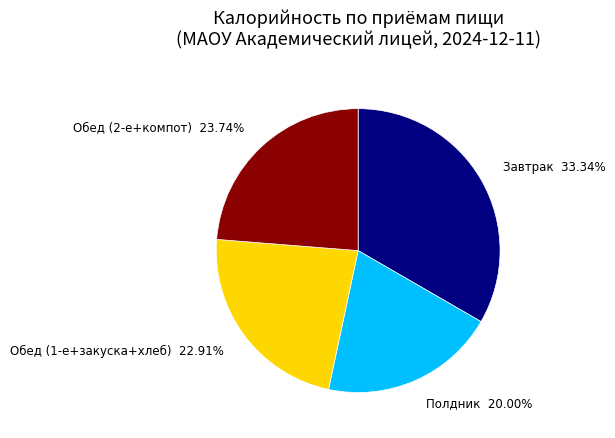

Is there a majority slice in this chart?

No